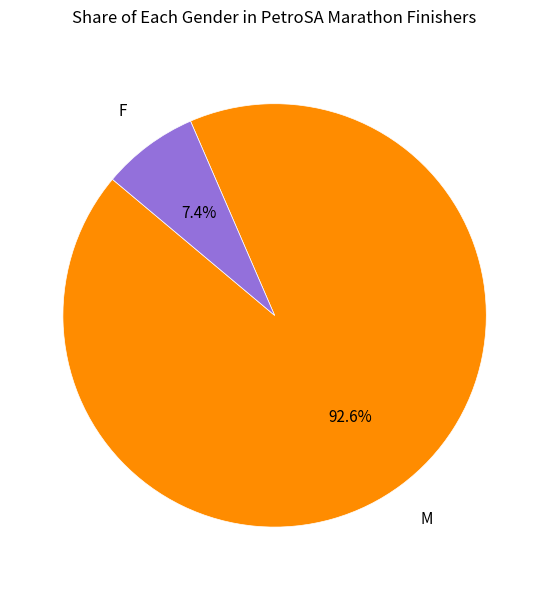

Count the number of slices in the pie.

2